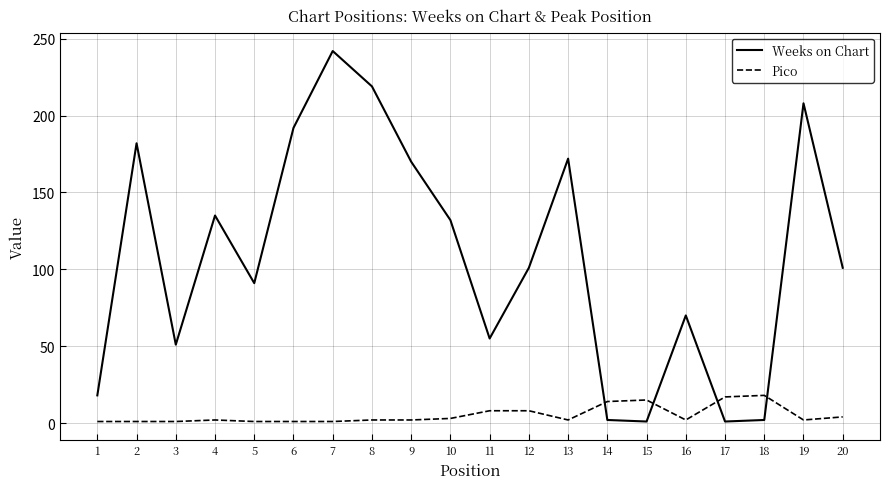

What is the highest value of the Weeks on Chart series?

242